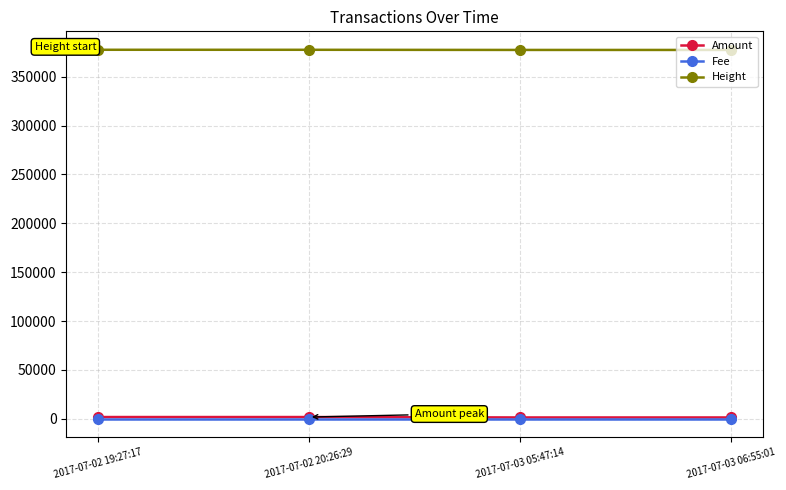

What is the highest value of the Height series?

377679